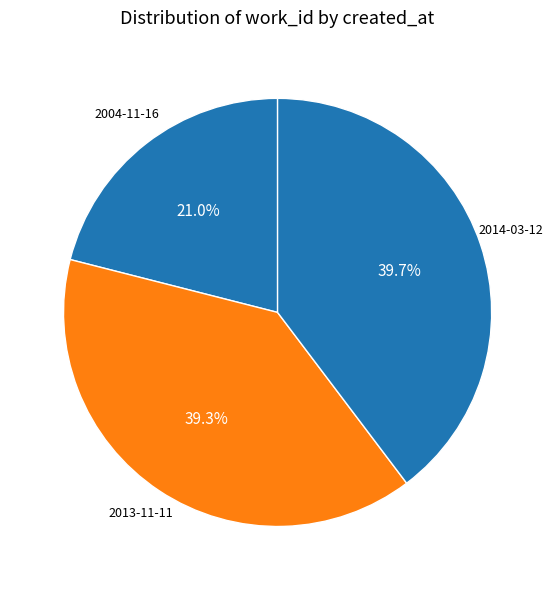

Which category has the smallest portion of the pie?

2004-11-16